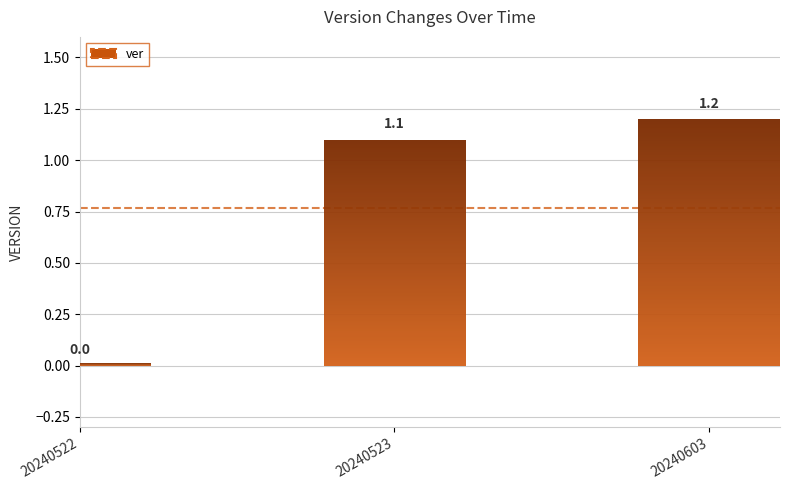

Reading left to right, what are all the values shown in this chart?

0.0	1.1	1.2